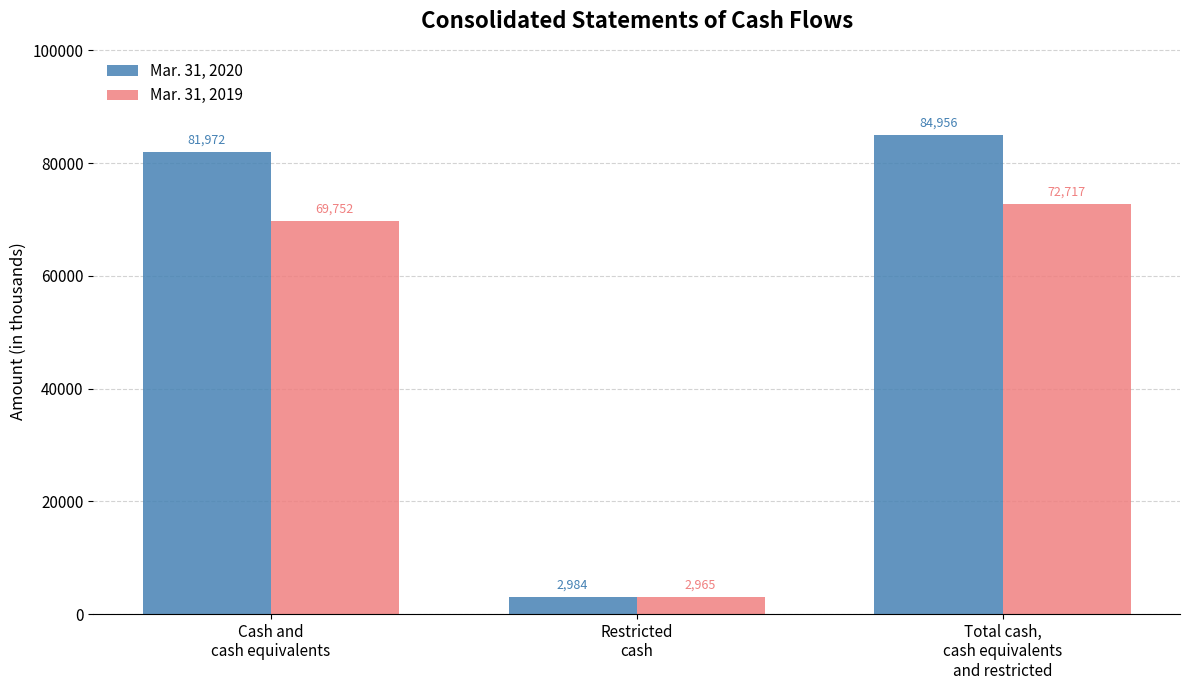

Does the chart contain any negative values?

No